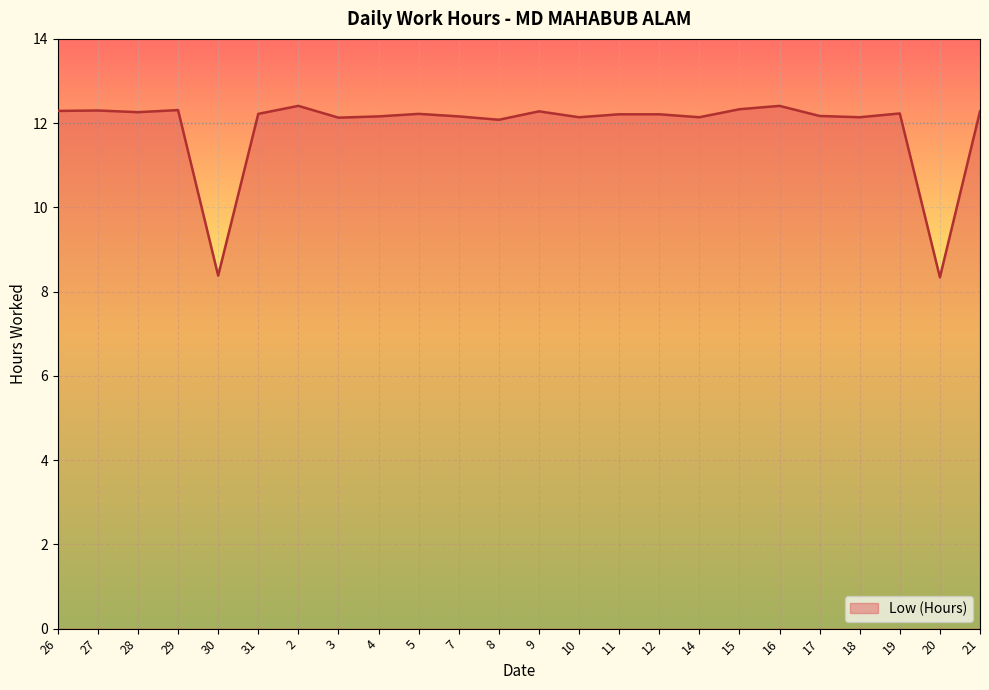

What is the greatest value displayed?

12.4